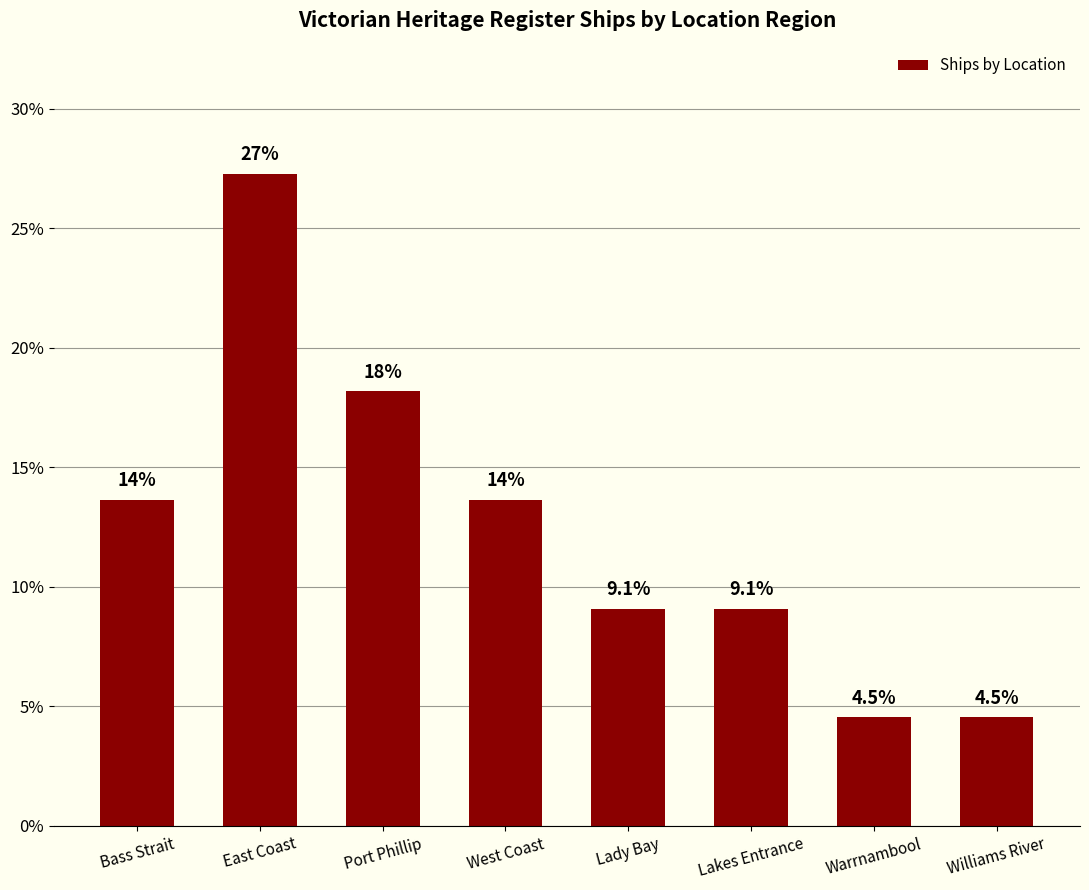

True or false: the data shows 4.5 at Williams River.

True